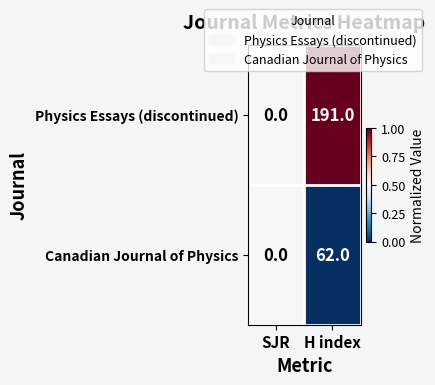

At which label is Physics Essays (discontinued) closest to 95?

SJR